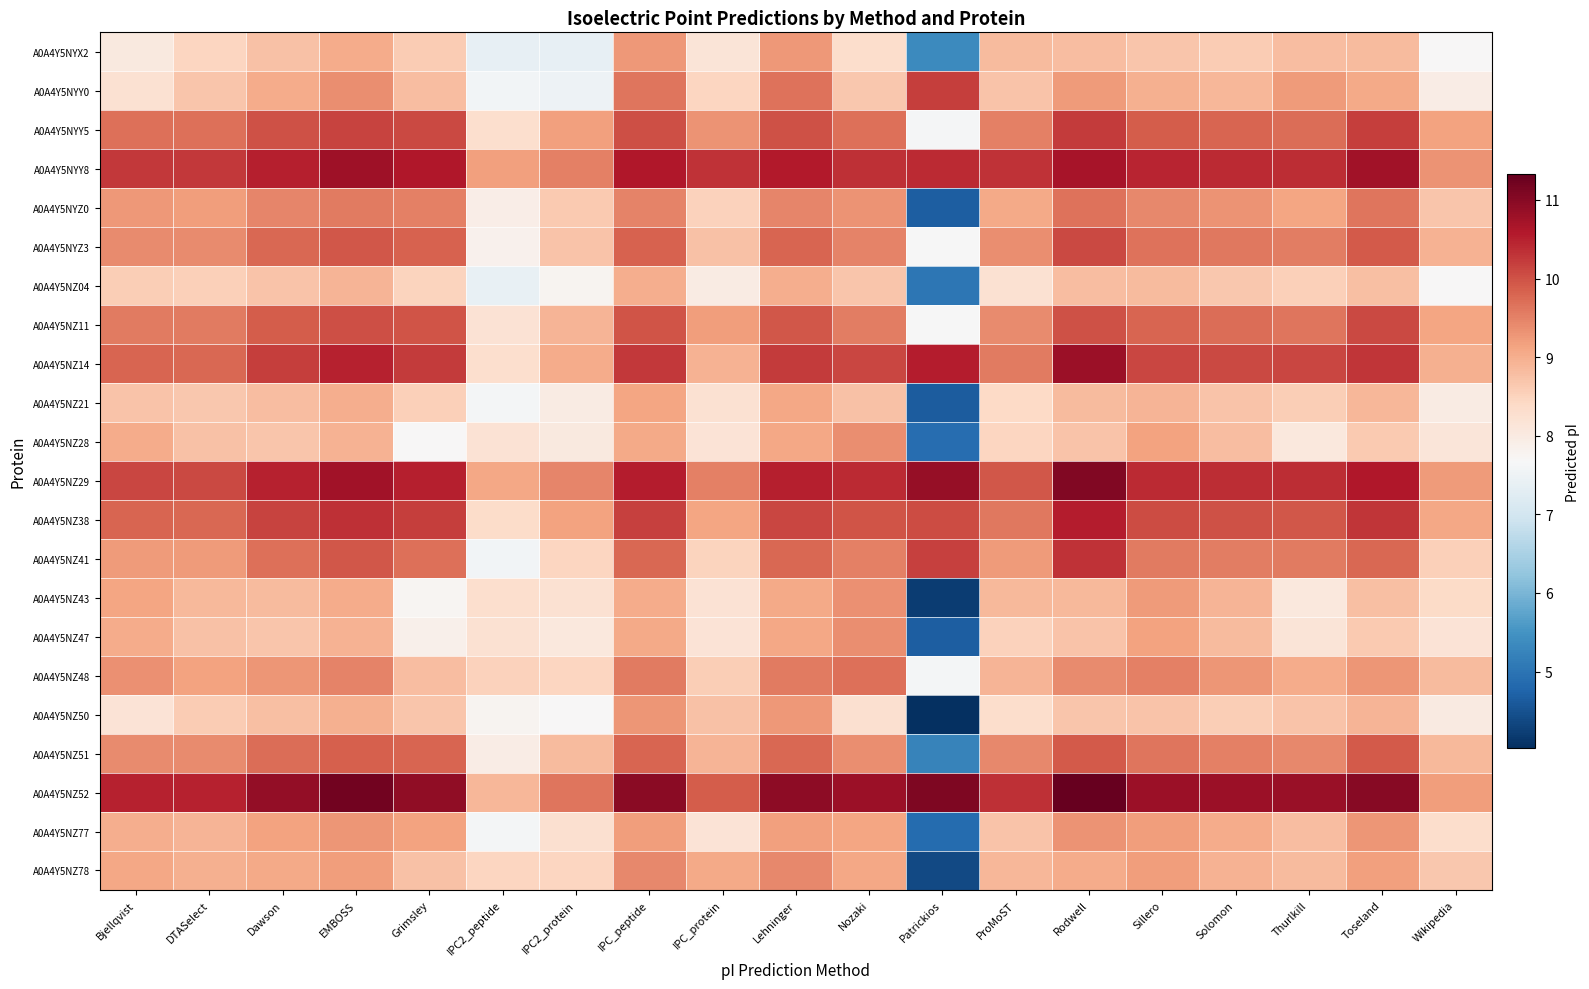

Reading left to right, transcribe all the data shown in this chart.

A0A4Y5NYX2: Bjellqvist=8.0	DTASelect=8.5	Dawson=8.7	EMBOSS=9.0	Grimsley=8.6	IPC2_peptide=7.4	IPC2_protein=7.4	IPC_peptide=9.3	IPC_protein=8.2	Lehninger=9.3	Nozaki=8.3	Patrickios=5.3	ProMoST=8.8	Rodwell=8.8	Sillero=8.7	Solomon=8.6	Thurlkill=8.8	Toseland=8.8	Wikipedia=7.7
A0A4Y5NYY0: Bjellqvist=8.2	DTASelect=8.7	Dawson=9.0	EMBOSS=9.4	Grimsley=8.8	IPC2_peptide=7.6	IPC2_protein=7.5	IPC_peptide=9.6	IPC_protein=8.5	Lehninger=9.7	Nozaki=8.7	Patrickios=10.2	ProMoST=8.7	Rodwell=9.2	Sillero=9.0	Solomon=8.9	Thurlkill=9.2	Toseland=9.0	Wikipedia=7.9
A0A4Y5NYY5: Bjellqvist=9.7	DTASelect=9.7	Dawson=10.0	EMBOSS=10.1	Grimsley=10.1	IPC2_peptide=8.3	IPC2_protein=9.2	IPC_peptide=10.0	IPC_protein=9.3	Lehninger=10.0	Nozaki=9.7	Patrickios=7.6	ProMoST=9.5	Rodwell=10.2	Sillero=9.9	Solomon=9.8	Thurlkill=9.7	Toseland=10.2	Wikipedia=9.1
A0A4Y5NYY8: Bjellqvist=10.2	DTASelect=10.2	Dawson=10.5	EMBOSS=10.8	Grimsley=10.6	IPC2_peptide=9.2	IPC2_protein=9.5	IPC_peptide=10.6	IPC_protein=10.3	Lehninger=10.6	Nozaki=10.3	Patrickios=10.4	ProMoST=10.3	Rodwell=10.7	Sillero=10.5	Solomon=10.4	Thurlkill=10.4	Toseland=10.7	Wikipedia=9.3
A0A4Y5NYZ0: Bjellqvist=9.3	DTASelect=9.2	Dawson=9.5	EMBOSS=9.6	Grimsley=9.5	IPC2_peptide=7.9	IPC2_protein=8.6	IPC_peptide=9.5	IPC_protein=8.5	Lehninger=9.5	Nozaki=9.3	Patrickios=4.7	ProMoST=9.1	Rodwell=9.6	Sillero=9.4	Solomon=9.3	Thurlkill=9.1	Toseland=9.6	Wikipedia=8.7
A0A4Y5NYZ3: Bjellqvist=9.4	DTASelect=9.4	Dawson=9.8	EMBOSS=9.9	Grimsley=9.8	IPC2_peptide=7.8	IPC2_protein=8.7	IPC_peptide=9.8	IPC_protein=8.7	Lehninger=9.8	Nozaki=9.5	Patrickios=7.7	ProMoST=9.4	Rodwell=10.1	Sillero=9.7	Solomon=9.6	Thurlkill=9.5	Toseland=9.9	Wikipedia=9.0
A0A4Y5NZ04: Bjellqvist=8.6	DTASelect=8.6	Dawson=8.7	EMBOSS=8.9	Grimsley=8.5	IPC2_peptide=7.4	IPC2_protein=7.8	IPC_peptide=9.0	IPC_protein=8.0	Lehninger=9.0	Nozaki=8.7	Patrickios=5.0	ProMoST=8.2	Rodwell=8.8	Sillero=8.8	Solomon=8.7	Thurlkill=8.5	Toseland=8.8	Wikipedia=7.7
A0A4Y5NZ11: Bjellqvist=9.6	DTASelect=9.6	Dawson=9.9	EMBOSS=10.0	Grimsley=10.0	IPC2_peptide=8.2	IPC2_protein=8.9	IPC_peptide=10.0	IPC_protein=9.2	Lehninger=10.0	Nozaki=9.6	Patrickios=7.7	ProMoST=9.4	Rodwell=10.0	Sillero=9.8	Solomon=9.7	Thurlkill=9.6	Toseland=10.1	Wikipedia=9.1
A0A4Y5NZ14: Bjellqvist=9.8	DTASelect=9.8	Dawson=10.2	EMBOSS=10.5	Grimsley=10.2	IPC2_peptide=8.3	IPC2_protein=9.0	IPC_peptide=10.2	IPC_protein=9.0	Lehninger=10.2	Nozaki=10.1	Patrickios=10.5	ProMoST=9.6	Rodwell=10.8	Sillero=10.1	Solomon=10.1	Thurlkill=10.1	Toseland=10.3	Wikipedia=9.0
A0A4Y5NZ21: Bjellqvist=8.7	DTASelect=8.7	Dawson=8.8	EMBOSS=9.0	Grimsley=8.5	IPC2_peptide=7.6	IPC2_protein=8.0	IPC_peptide=9.1	IPC_protein=8.2	Lehninger=9.1	Nozaki=8.7	Patrickios=4.6	ProMoST=8.4	Rodwell=8.8	Sillero=8.9	Solomon=8.7	Thurlkill=8.6	Toseland=8.9	Wikipedia=8.0
A0A4Y5NZ28: Bjellqvist=9.0	DTASelect=8.7	Dawson=8.7	EMBOSS=8.9	Grimsley=7.7	IPC2_peptide=8.2	IPC2_protein=8.0	IPC_peptide=9.0	IPC_protein=8.2	Lehninger=9.1	Nozaki=9.4	Patrickios=4.9	ProMoST=8.5	Rodwell=8.7	Sillero=9.2	Solomon=8.8	Thurlkill=8.1	Toseland=8.6	Wikipedia=8.1
A0A4Y5NZ29: Bjellqvist=10.1	DTASelect=10.1	Dawson=10.5	EMBOSS=10.7	Grimsley=10.5	IPC2_peptide=9.1	IPC2_protein=9.5	IPC_peptide=10.5	IPC_protein=9.5	Lehninger=10.5	Nozaki=10.4	Patrickios=10.8	ProMoST=10.0	Rodwell=11.1	Sillero=10.4	Solomon=10.4	Thurlkill=10.4	Toseland=10.6	Wikipedia=9.2
A0A4Y5NZ38: Bjellqvist=9.8	DTASelect=9.8	Dawson=10.1	EMBOSS=10.3	Grimsley=10.2	IPC2_peptide=8.3	IPC2_protein=9.2	IPC_peptide=10.2	IPC_protein=9.1	Lehninger=10.1	Nozaki=10.0	Patrickios=10.1	ProMoST=9.6	Rodwell=10.6	Sillero=10.1	Solomon=10.0	Thurlkill=10.0	Toseland=10.3	Wikipedia=9.1
A0A4Y5NZ41: Bjellqvist=9.2	DTASelect=9.2	Dawson=9.7	EMBOSS=10.0	Grimsley=9.7	IPC2_peptide=7.6	IPC2_protein=8.5	IPC_peptide=9.8	IPC_protein=8.5	Lehninger=9.8	Nozaki=9.5	Patrickios=10.2	ProMoST=9.2	Rodwell=10.3	Sillero=9.6	Solomon=9.6	Thurlkill=9.6	Toseland=9.8	Wikipedia=8.5
A0A4Y5NZ43: Bjellqvist=9.1	DTASelect=8.9	Dawson=8.8	EMBOSS=9.0	Grimsley=7.8	IPC2_peptide=8.3	IPC2_protein=8.2	IPC_peptide=9.0	IPC_protein=8.2	Lehninger=9.0	Nozaki=9.4	Patrickios=4.2	ProMoST=8.9	Rodwell=8.9	Sillero=9.2	Solomon=8.9	Thurlkill=8.1	Toseland=8.8	Wikipedia=8.4
A0A4Y5NZ47: Bjellqvist=9.0	DTASelect=8.8	Dawson=8.7	EMBOSS=8.9	Grimsley=7.9	IPC2_peptide=8.2	IPC2_protein=8.1	IPC_peptide=9.0	IPC_protein=8.2	Lehninger=9.1	Nozaki=9.4	Patrickios=4.7	ProMoST=8.5	Rodwell=8.7	Sillero=9.2	Solomon=8.8	Thurlkill=8.1	Toseland=8.6	Wikipedia=8.2
A0A4Y5NZ48: Bjellqvist=9.4	DTASelect=9.2	Dawson=9.3	EMBOSS=9.5	Grimsley=8.8	IPC2_peptide=8.5	IPC2_protein=8.4	IPC_peptide=9.6	IPC_protein=8.6	Lehninger=9.6	Nozaki=9.7	Patrickios=7.6	ProMoST=8.9	Rodwell=9.4	Sillero=9.5	Solomon=9.3	Thurlkill=9.0	Toseland=9.3	Wikipedia=8.8
A0A4Y5NZ50: Bjellqvist=8.2	DTASelect=8.6	Dawson=8.8	EMBOSS=9.0	Grimsley=8.7	IPC2_peptide=7.8	IPC2_protein=7.7	IPC_peptide=9.3	IPC_protein=8.7	Lehninger=9.3	Nozaki=8.3	Patrickios=4.0	ProMoST=8.3	Rodwell=8.7	Sillero=8.7	Solomon=8.6	Thurlkill=8.7	Toseland=8.9	Wikipedia=8.0
A0A4Y5NZ51: Bjellqvist=9.4	DTASelect=9.4	Dawson=9.7	EMBOSS=9.9	Grimsley=9.8	IPC2_peptide=8.0	IPC2_protein=8.8	IPC_peptide=9.8	IPC_protein=8.9	Lehninger=9.8	Nozaki=9.4	Patrickios=5.2	ProMoST=9.4	Rodwell=9.9	Sillero=9.6	Solomon=9.5	Thurlkill=9.4	Toseland=9.9	Wikipedia=8.9
A0A4Y5NZ52: Bjellqvist=10.5	DTASelect=10.5	Dawson=10.9	EMBOSS=11.2	Grimsley=10.9	IPC2_peptide=8.9	IPC2_protein=9.6	IPC_peptide=11.0	IPC_protein=9.9	Lehninger=10.9	Nozaki=10.8	Patrickios=11.1	ProMoST=10.3	Rodwell=11.3	Sillero=10.8	Solomon=10.8	Thurlkill=10.8	Toseland=11.0	Wikipedia=9.2
A0A4Y5NZ77: Bjellqvist=9.0	DTASelect=8.9	Dawson=9.2	EMBOSS=9.3	Grimsley=9.2	IPC2_peptide=7.6	IPC2_protein=8.3	IPC_peptide=9.2	IPC_protein=8.2	Lehninger=9.2	Nozaki=9.1	Patrickios=4.9	ProMoST=8.7	Rodwell=9.3	Sillero=9.2	Solomon=9.0	Thurlkill=8.8	Toseland=9.3	Wikipedia=8.3
A0A4Y5NZ78: Bjellqvist=9.1	DTASelect=9.0	Dawson=9.0	EMBOSS=9.2	Grimsley=8.8	IPC2_peptide=8.4	IPC2_protein=8.4	IPC_peptide=9.4	IPC_protein=9.0	Lehninger=9.4	Nozaki=9.1	Patrickios=4.4	ProMoST=8.9	Rodwell=9.0	Sillero=9.2	Solomon=9.0	Thurlkill=8.8	Toseland=9.2	Wikipedia=8.7